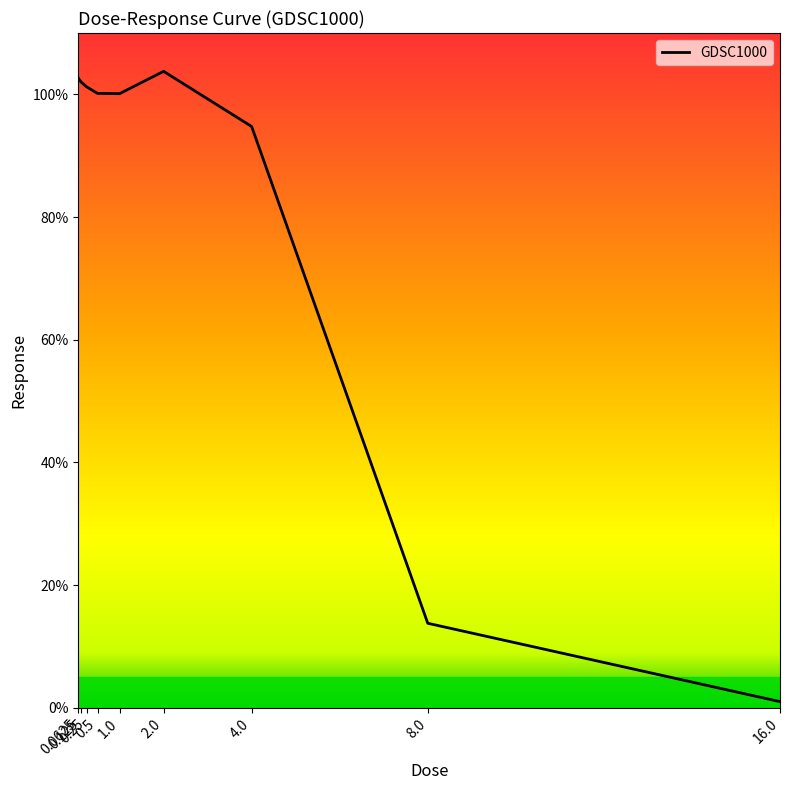

At which label is the value closest to 52?

8.0